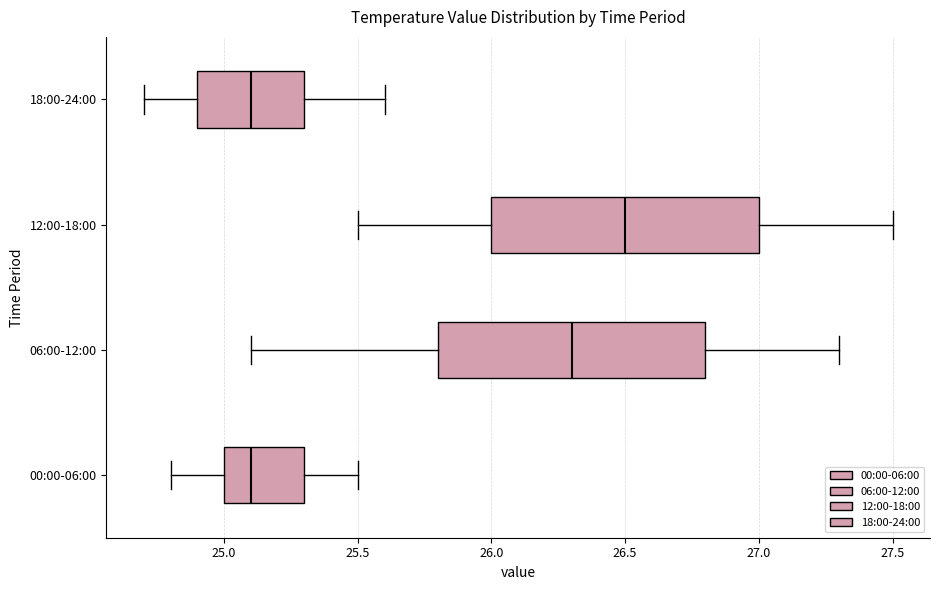

Reading bottom to top, read every box against the x-axis: the position of its median line, the range the box covers, and the ends of its whiskers. The values are not printed on the chart, so give them approximately, as read against the axis.

00:00-06:00: median 25.1, box 25.0 to 25.3, whiskers 24.8 to 25.5
06:00-12:00: median 26.3, box 25.8 to 26.8, whiskers 25.1 to 27.3
12:00-18:00: median 26.5, box 26.0 to 27.0, whiskers 25.5 to 27.5
18:00-24:00: median 25.1, box 24.9 to 25.3, whiskers 24.7 to 25.6